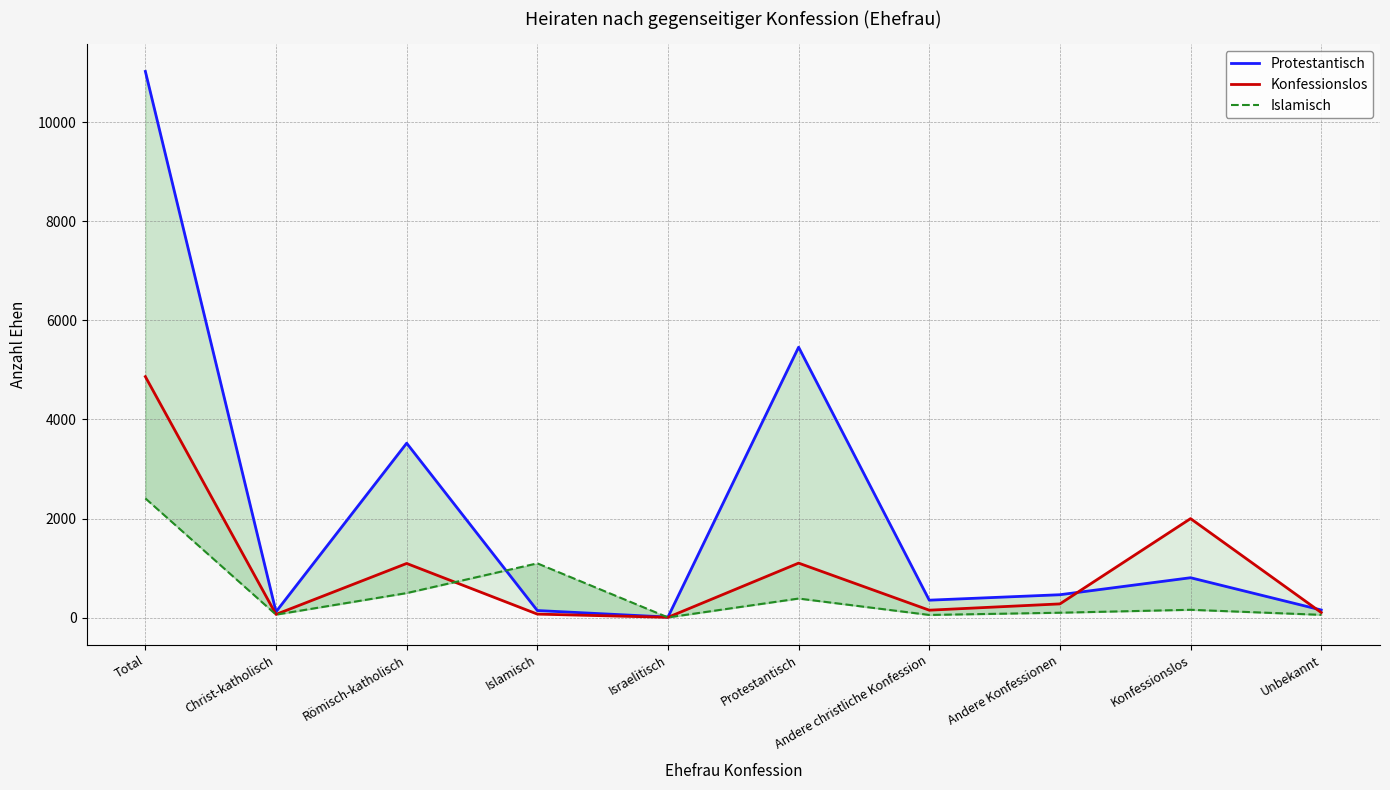

Between Islamisch and Total, which is larger?

Total